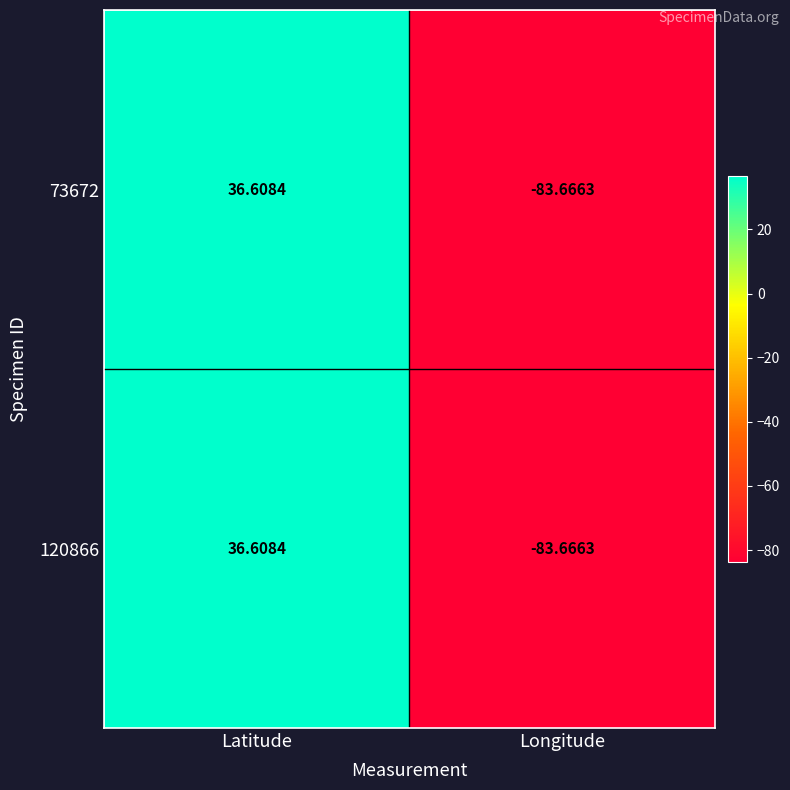

At which category does the chart reach its minimum across all series?

Longitude